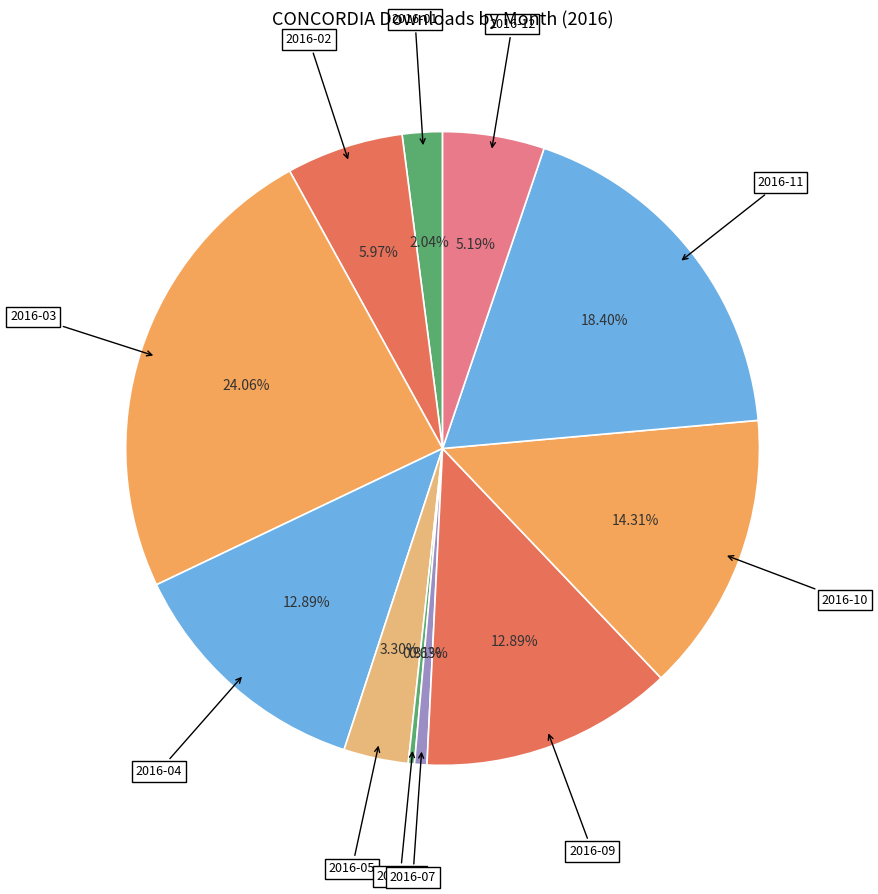

How much of the chart is everything except 2016-11?

81.6%